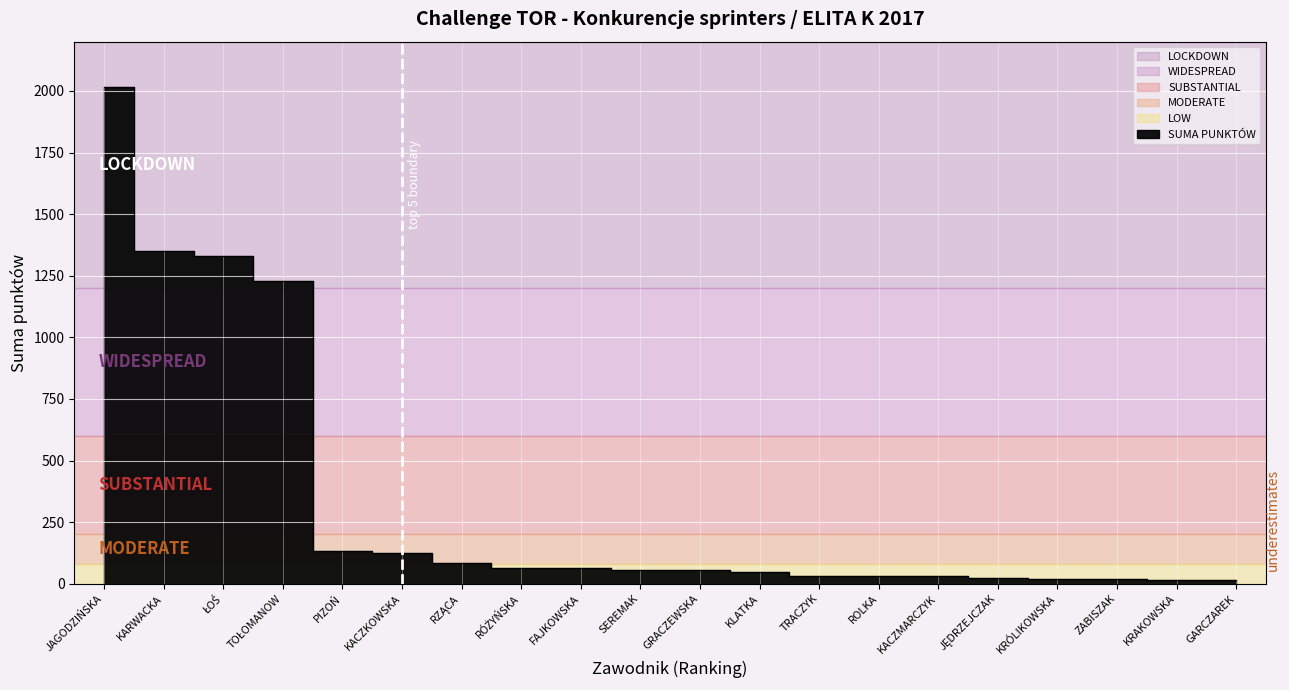

Read the value at KRÓLIKOWSKA.

21